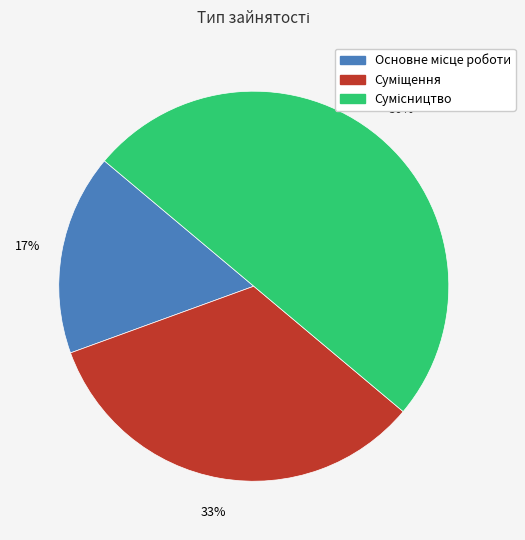

To the nearest percent, what is the difference between the largest and smallest slice percentages?

33%